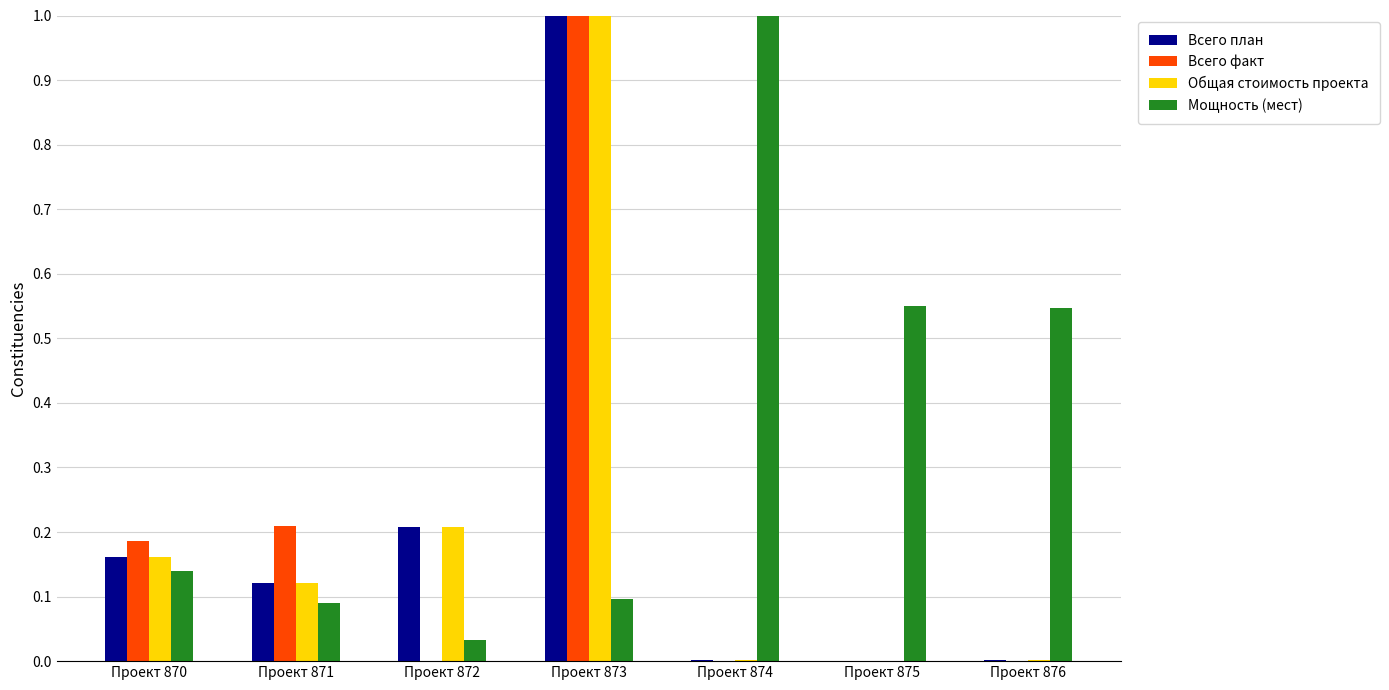

The value of Всего факт at Проект 874 is 0.6. True or false?

False